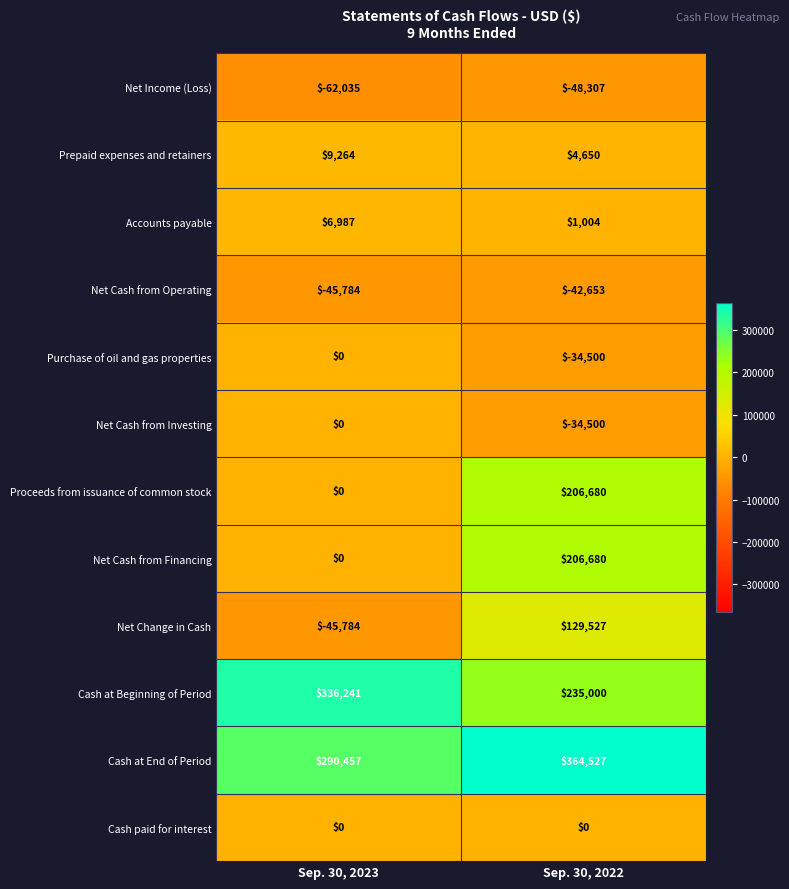

At how many categories does at least one series exceed 152511?

2